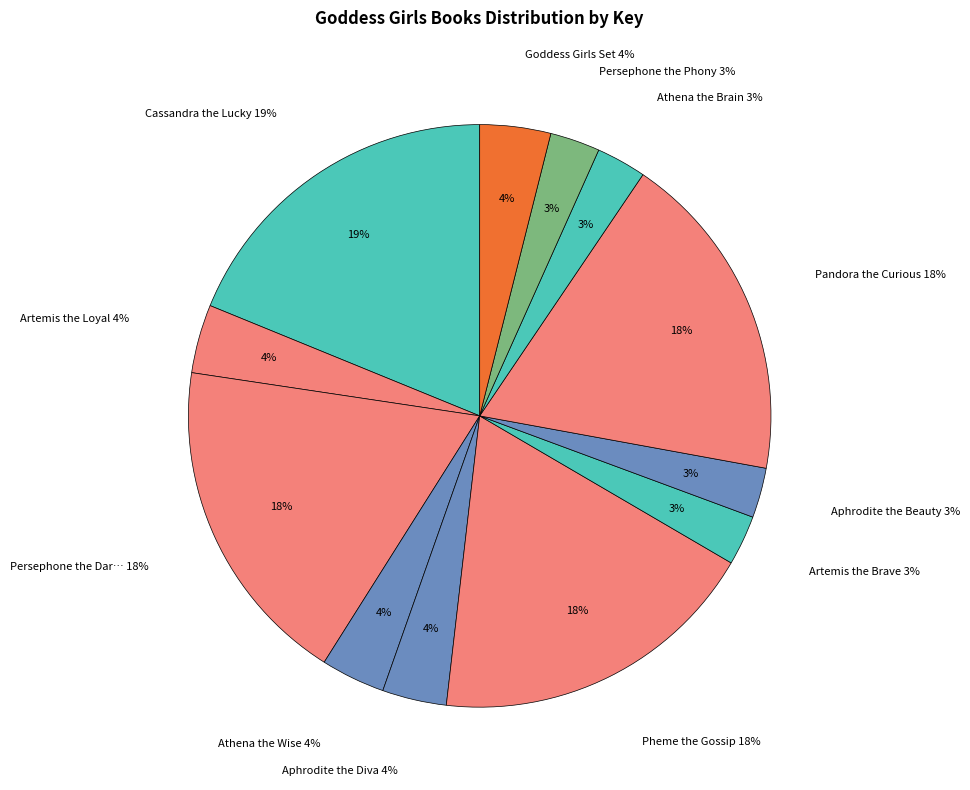

Is it true that Artemis the Brave is 3% of the pie?

True